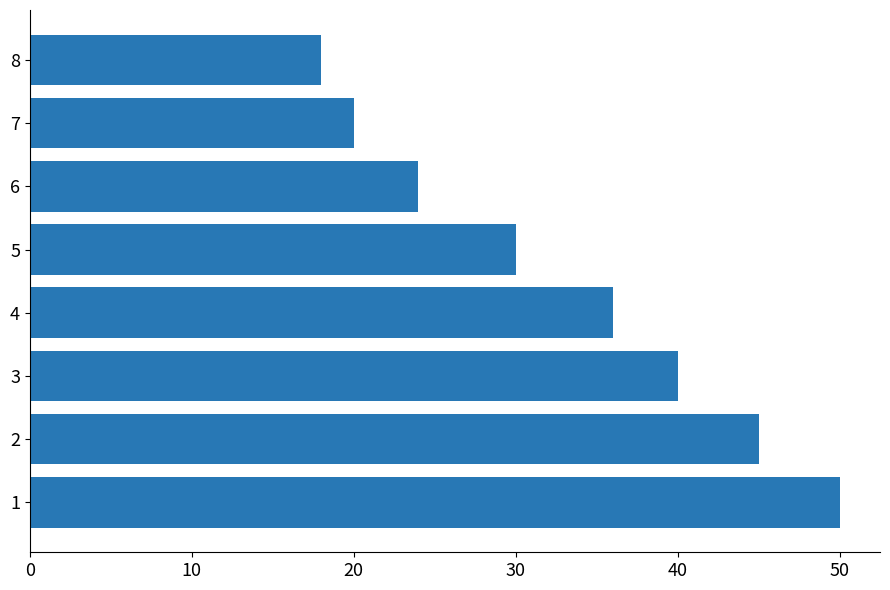

What is the smallest value displayed?

18